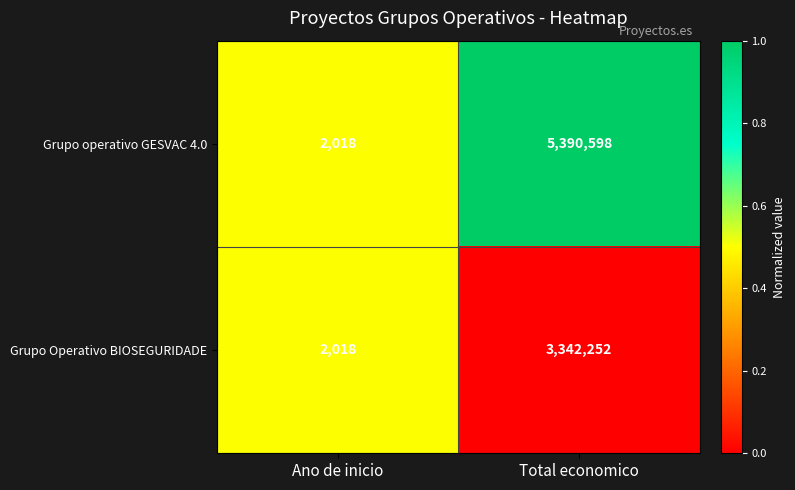

How many categories are shown in the chart?

2